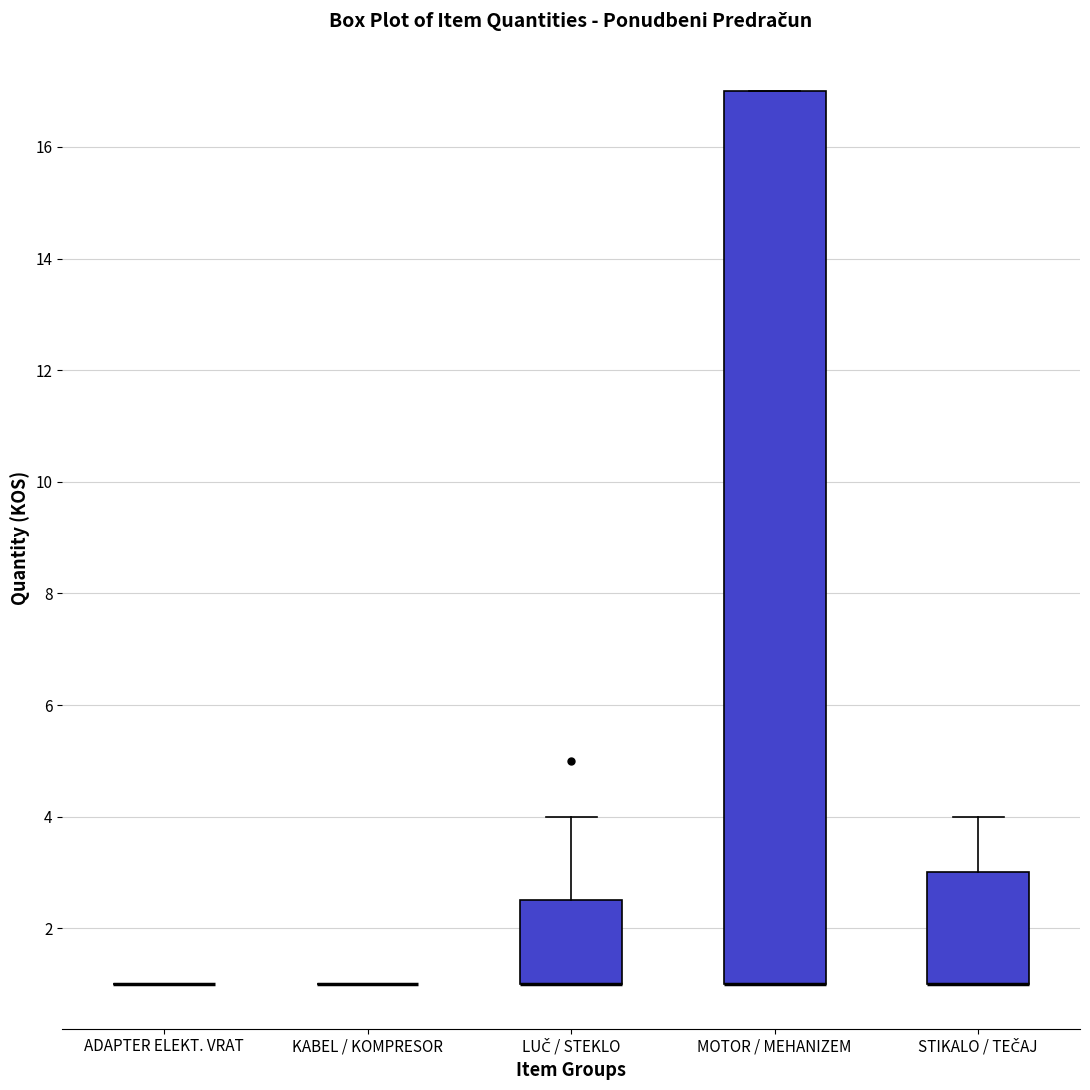

Reading left to right, transcribe this box plot: for each box, give where its median line is, the range the box spans, and where its two whiskers end, as read against the y-axis. The values are not printed on the chart, so give them approximately, as read against the axis.

ADAPTER ELEKT. VRAT: box collapsed to a line at 1.0, whiskers 1.0 to 1.0
KABEL / KOMPRESOR: box collapsed to a line at 1.0, whiskers 1.0 to 1.0
LUČ / STEKLO: median 1.0 (drawn on the box's lower edge), box 1.0 to 2.6, whiskers 1.0 to 4.0
MOTOR / MEHANIZEM: median 1.0 (drawn on the box's lower edge), box 1.0 to 17.0, whiskers 1.0 to 17.0
STIKALO / TEČAJ: median 1.0 (drawn on the box's lower edge), box 1.0 to 3.0, whiskers 1.0 to 4.0